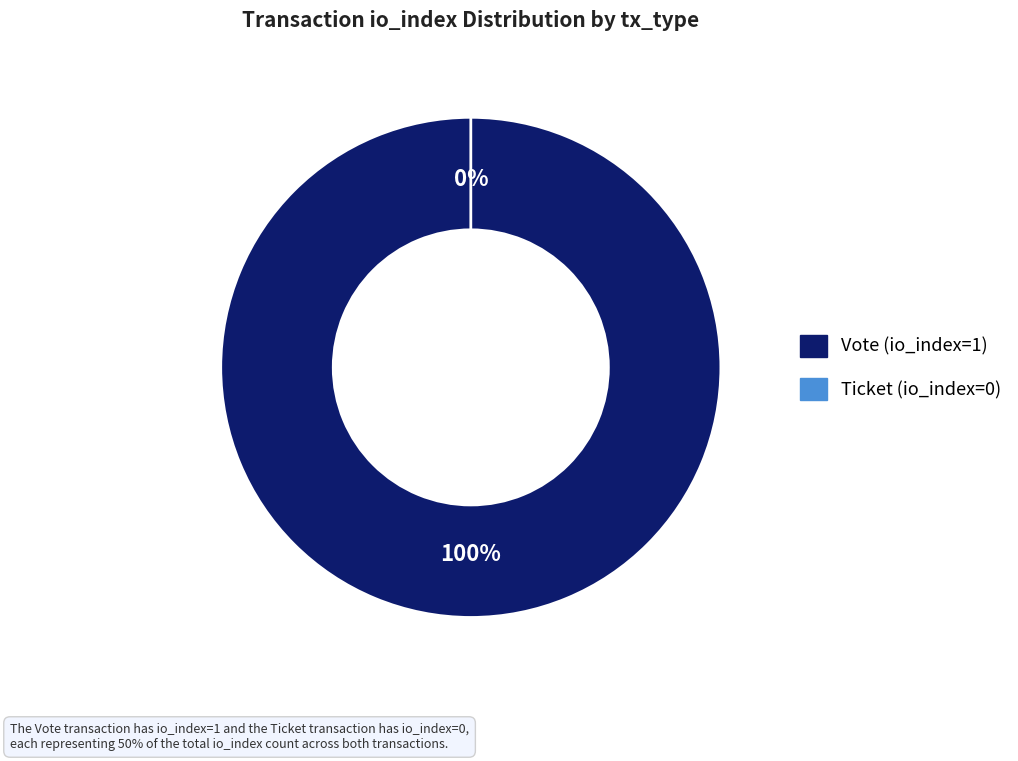

The Ticket (io_index=0) slice represents 0% of the pie. True or false?

True